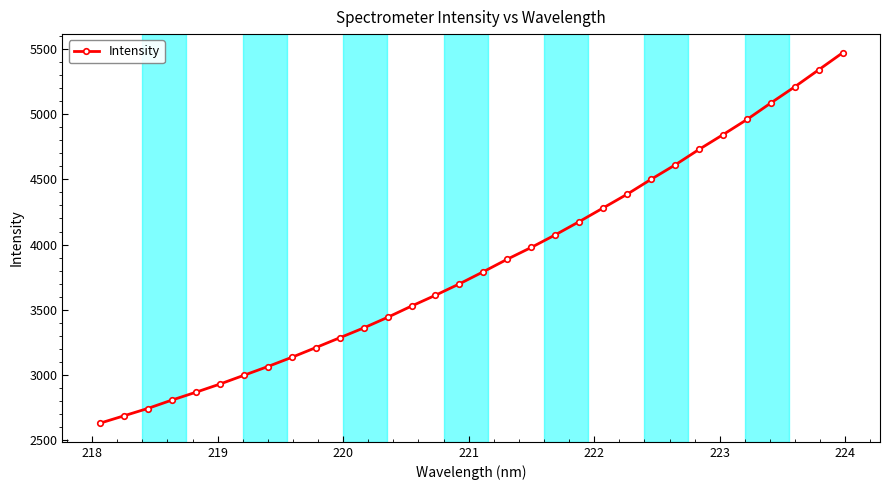

How many data points are less than 3791?

16